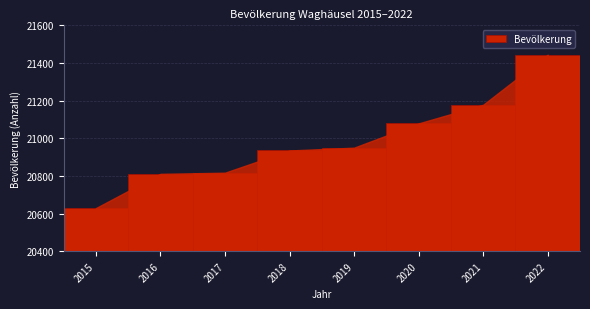

Reading left to right, what are all the values shown in this chart?

2015=20629	2016=20811	2017=20817	2018=20935	2019=20950	2020=21079	2021=21178	2022=21444